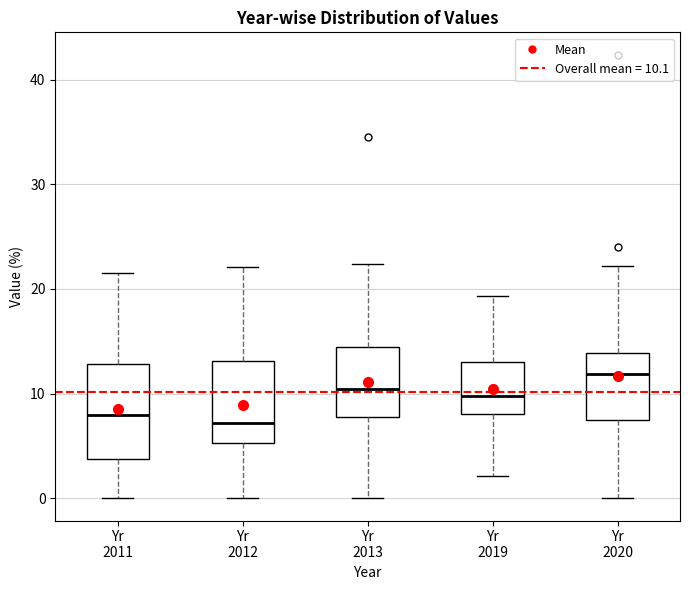

Where does the upper whisker of the box for Yr 2013 end on the y-axis? The values are not printed on the chart, so give them approximately, as read against the axis.

22